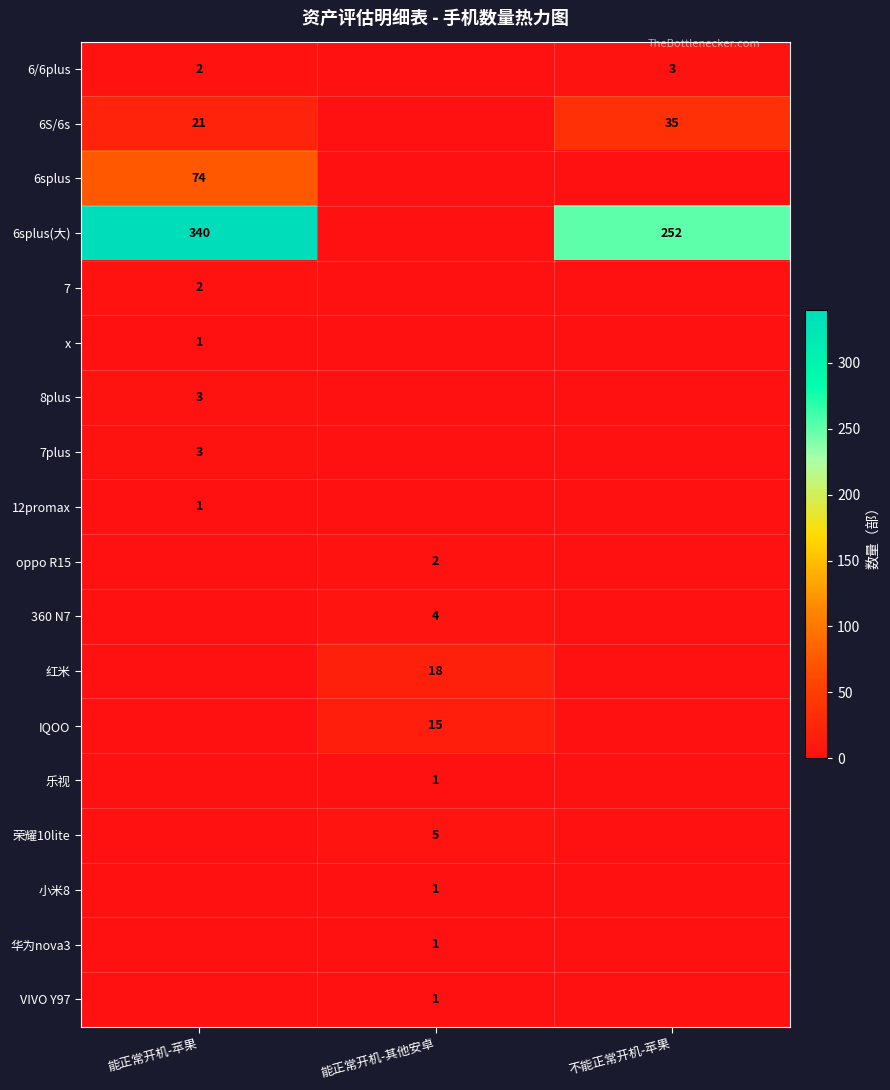

The 6S/6s series shows 8 at 能正常开机-苹果. True or false?

False